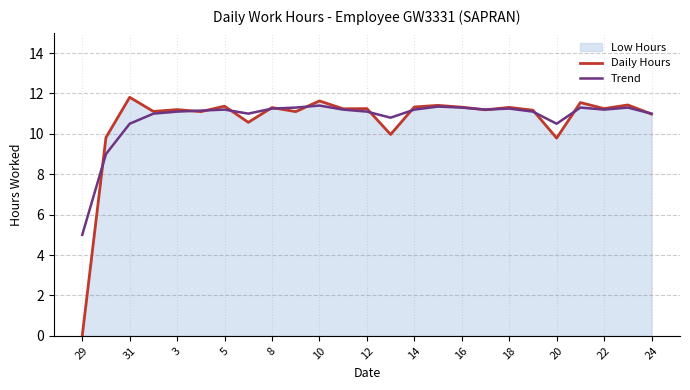

Is the value of Daily Hours at 22 greater than the value of Trend at 12?

Yes